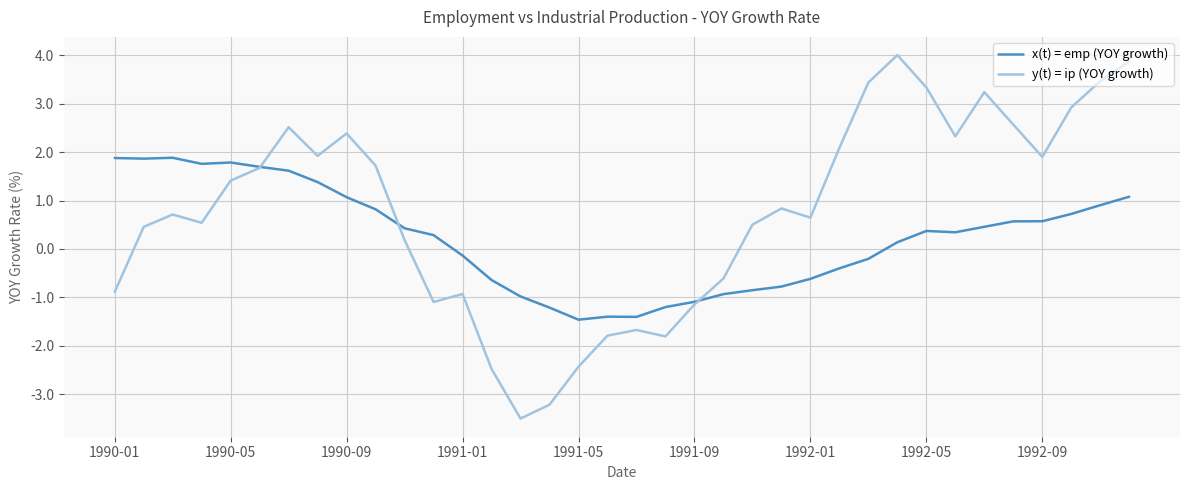

List the series in order of their overall mean, highest first.

y(t) = ip (YOY growth), x(t) = emp (YOY growth)